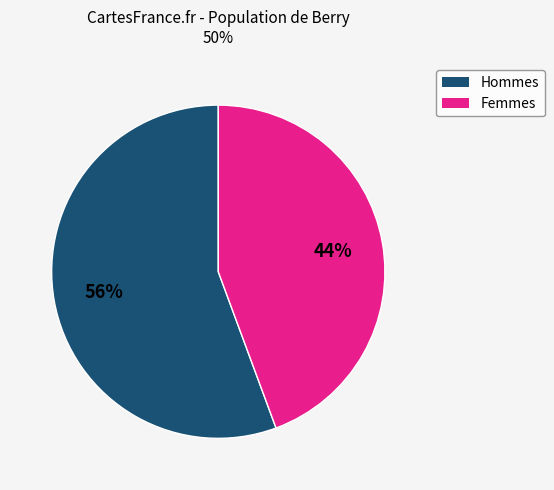

To the nearest percent, what is the average slice percentage?

50%